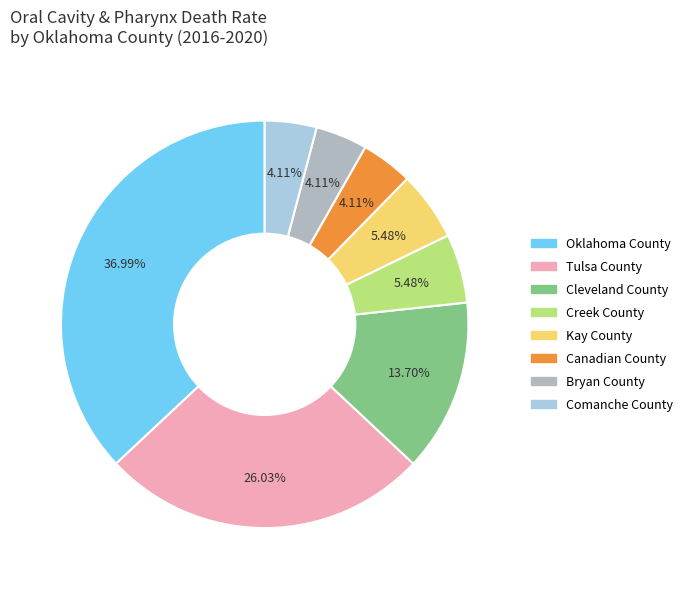

To the nearest percent, what percentage of the pie is Kay County?

5%